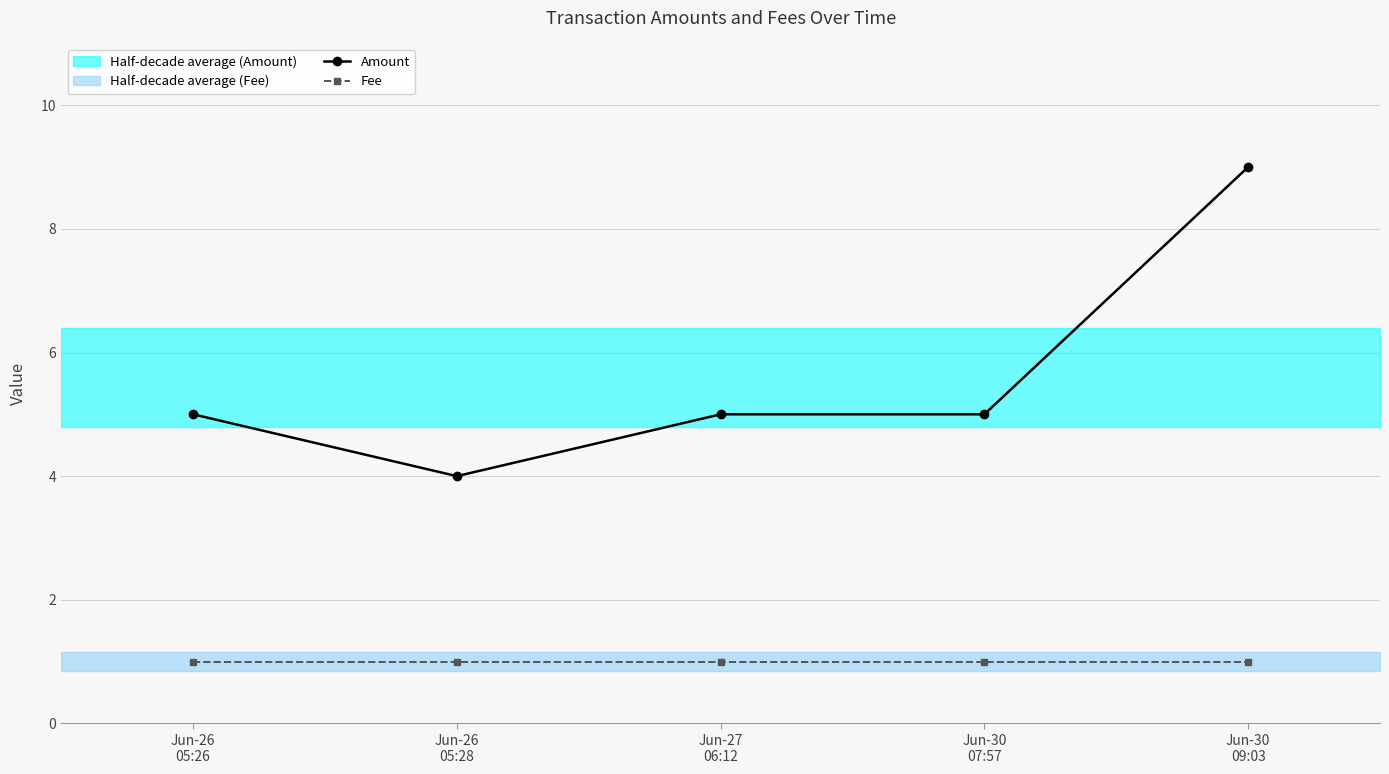

Reading left to right, list all the values displayed in this chart.

Amount: 5	4	5	5	9
Fee: 1	1	1	1	1